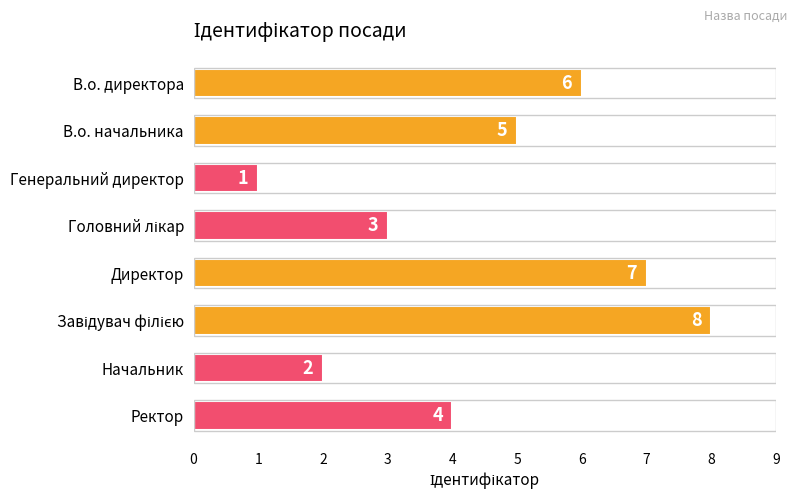

Are the bars grouped side by side (vs. stacked)?

No